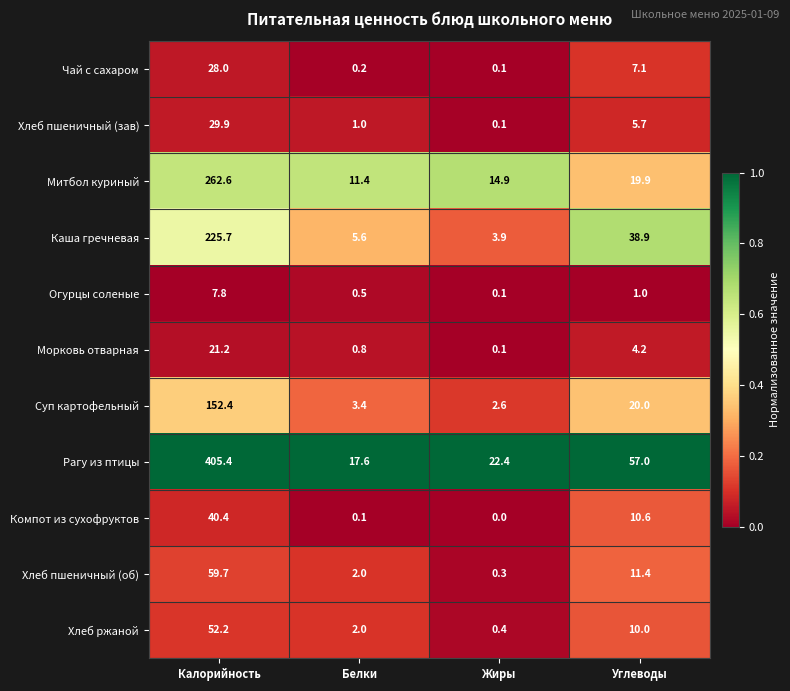

The value of Морковь отварная at Белки is 0.2. True or false?

False